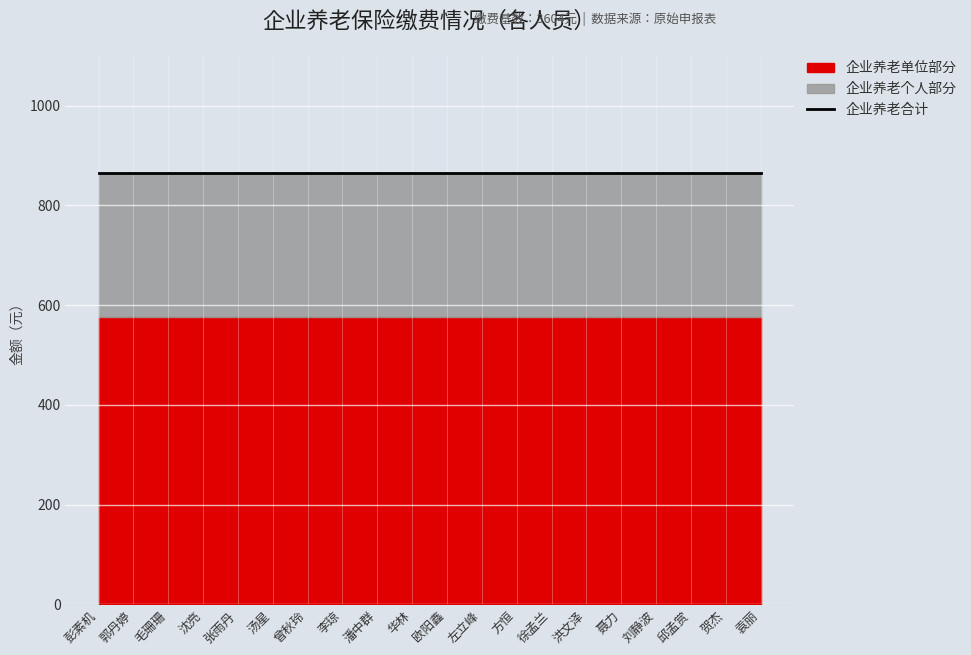

True or false: 企业养老单位部分 and 企业养老合计 intersect in this chart.

False